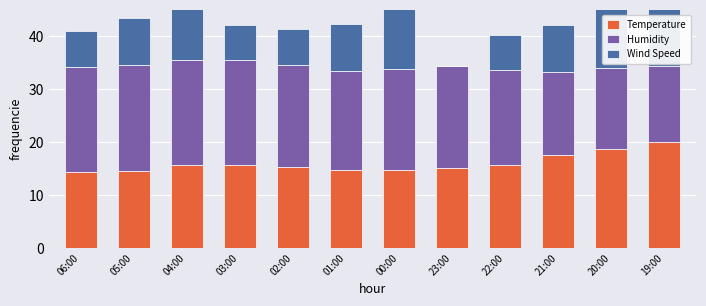

Is the value of Wind Speed at 03:00 greater than the value of Humidity at 02:00?

No